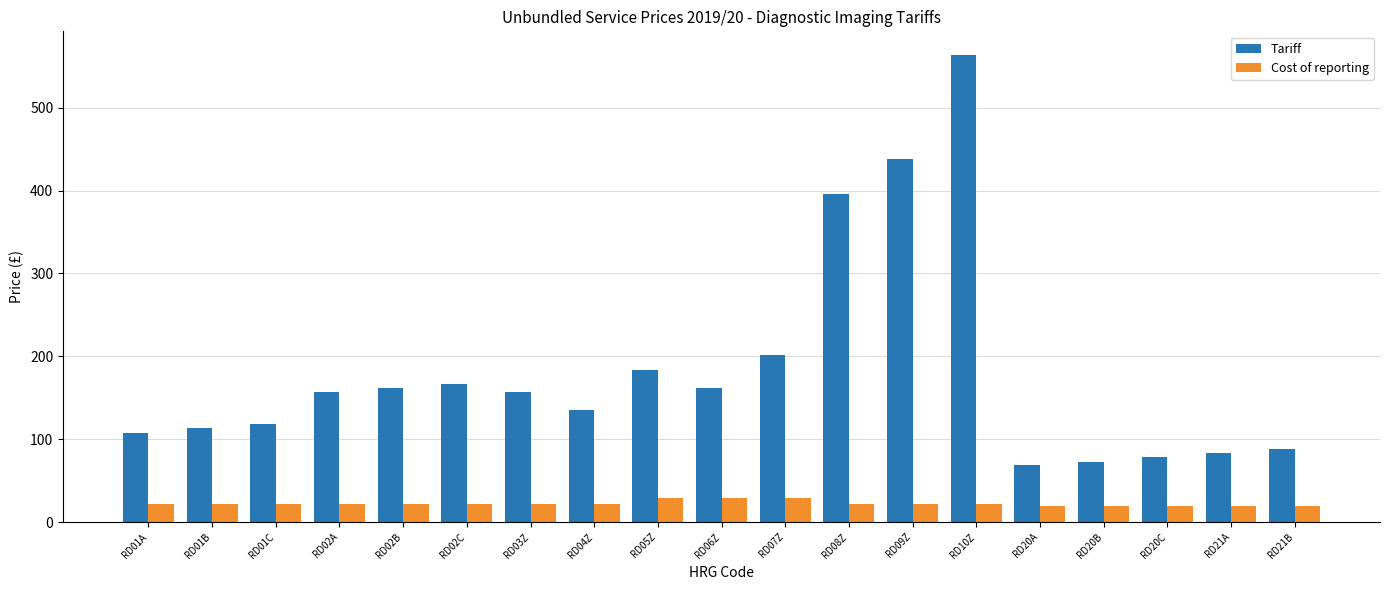

What is the difference between the second highest and minimum values in the Tariff series?

369